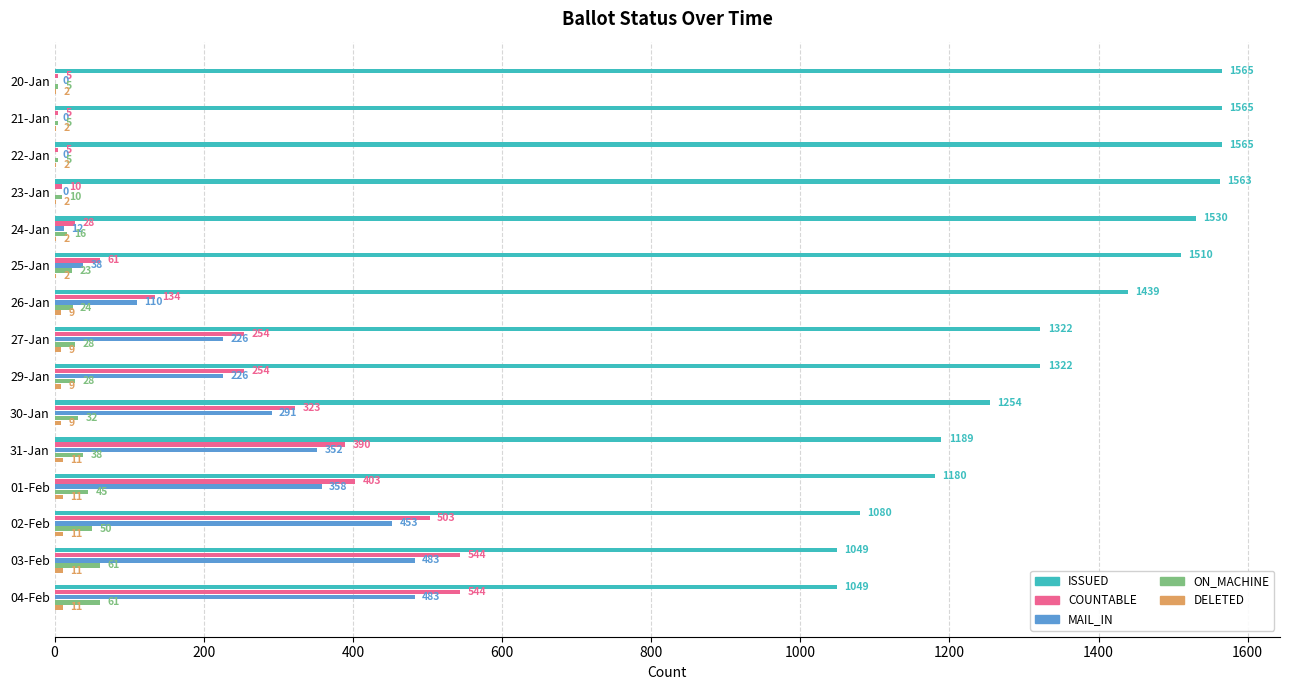

Is the value of COUNTABLE at 01-Feb greater than the value of ISSUED at 02-Feb?

No